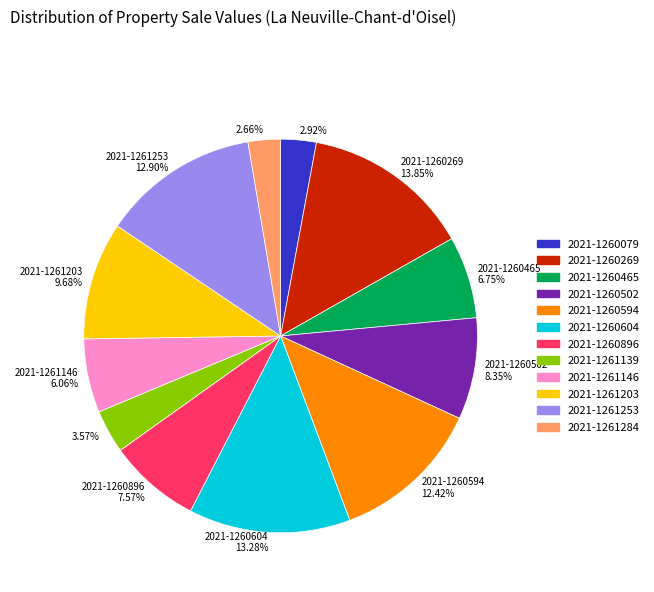

Count the number of slices in the pie.

12